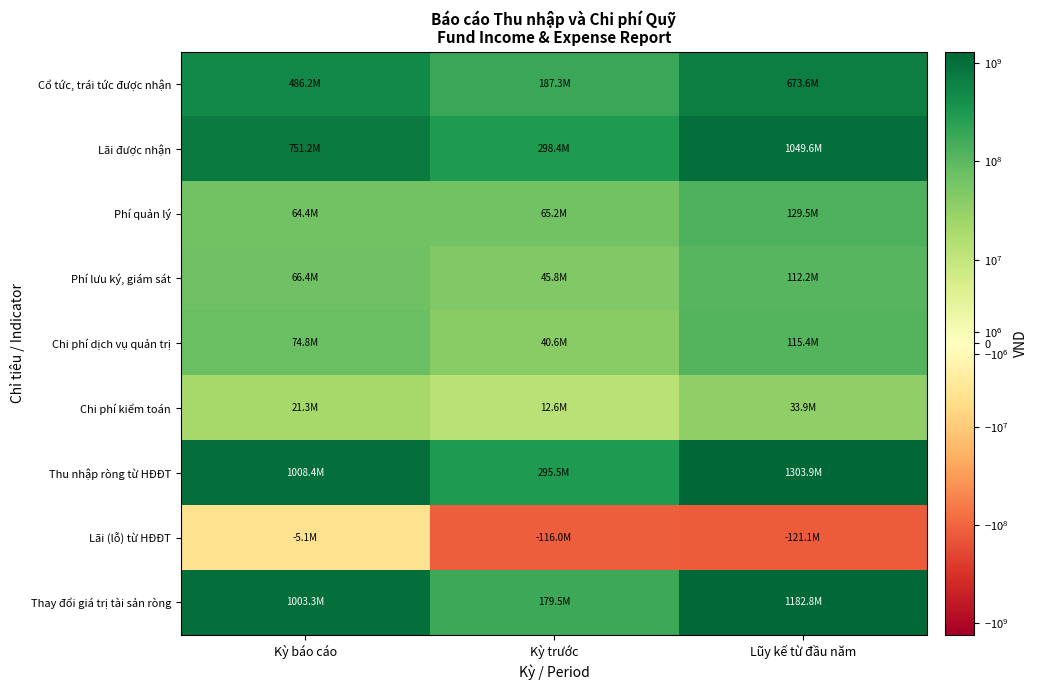

What is the greatest value displayed?

1303852376